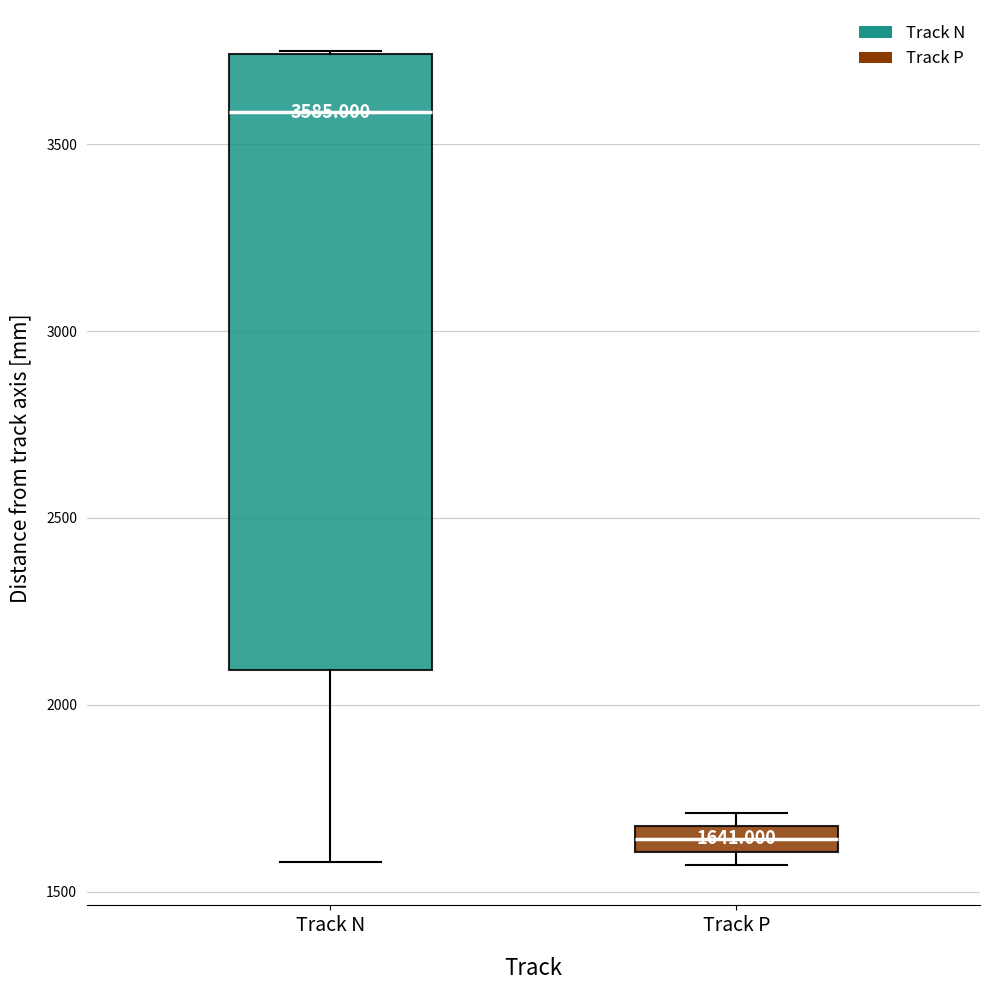

Which box is the tallest, from its lower edge to its upper edge?

Track N